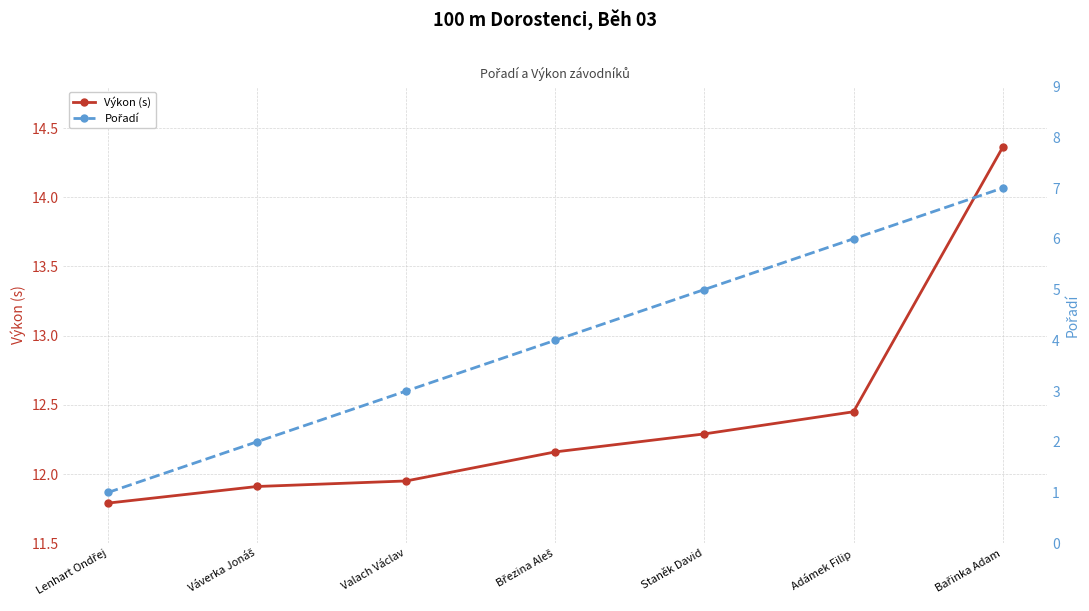

Which series changed the most between Březina Aleš and Staněk David?

Pořadí